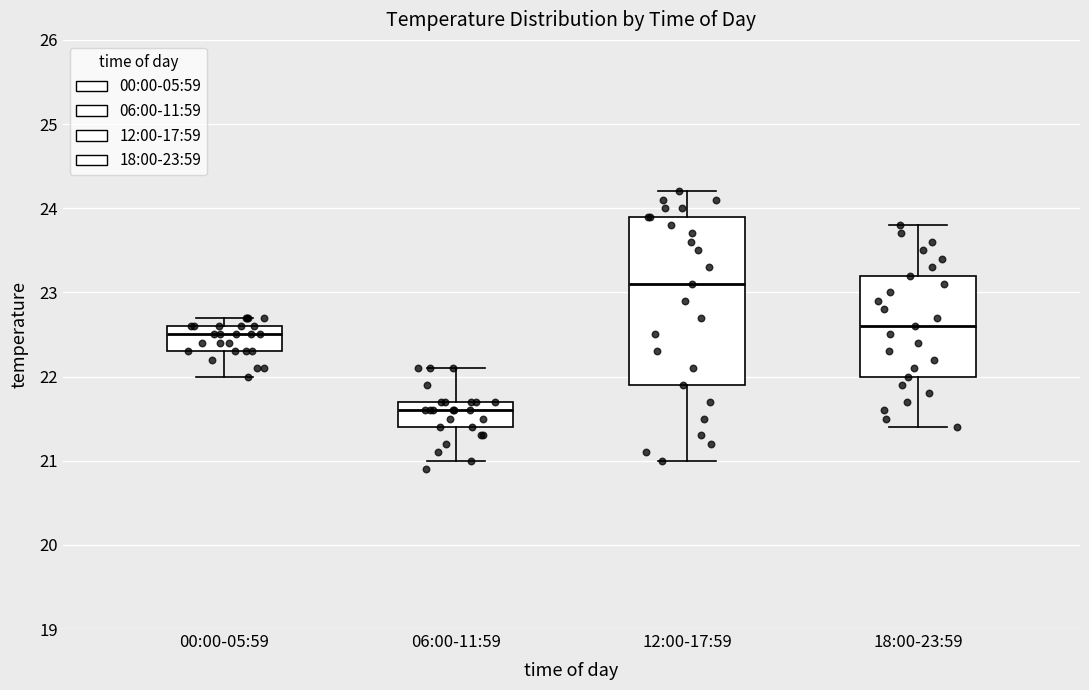

Which box's median line is the highest?

12:00-17:59